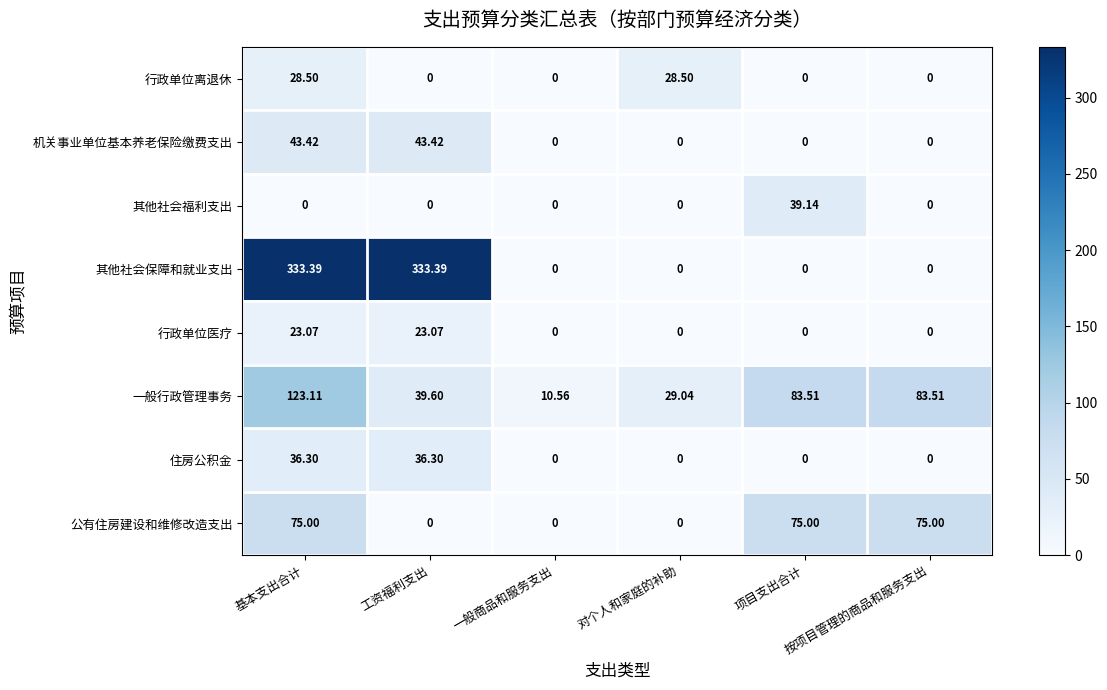

What is the total value across all series at 对个人和家庭的补助?

57.5